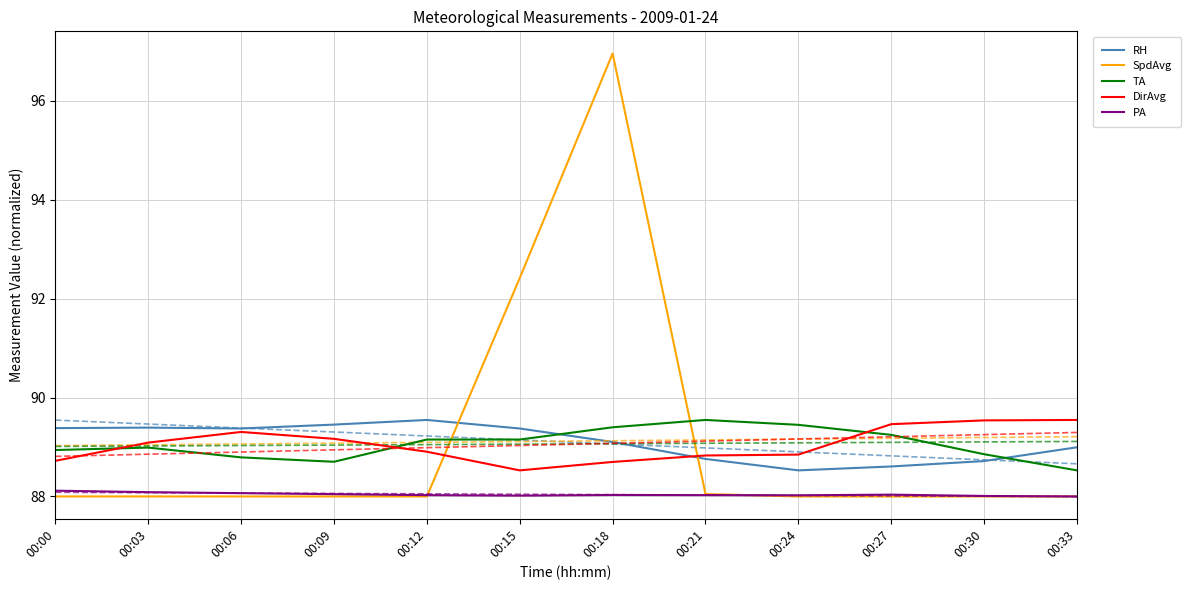

What is the approximate value of DirAvg at 00:12?

88.9